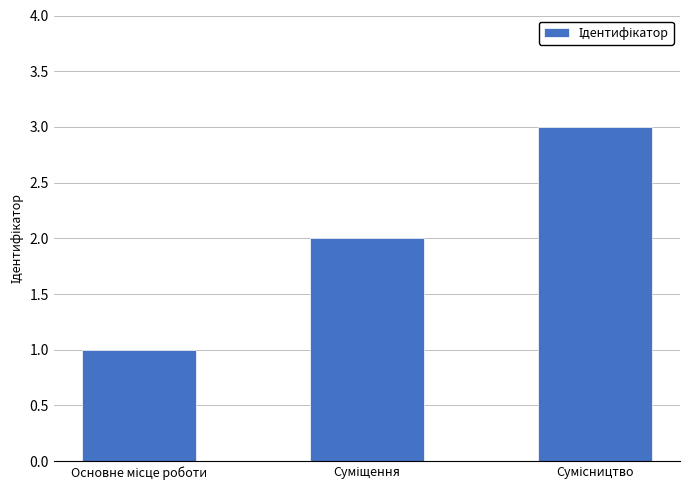

What is the maximum value shown in the chart?

3